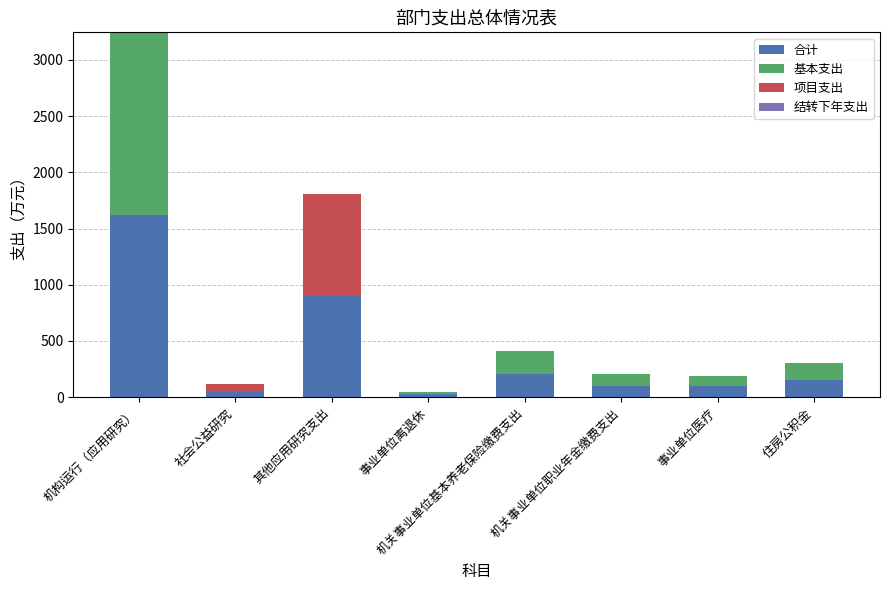

What is the highest value of the 合计 series?

1622.9